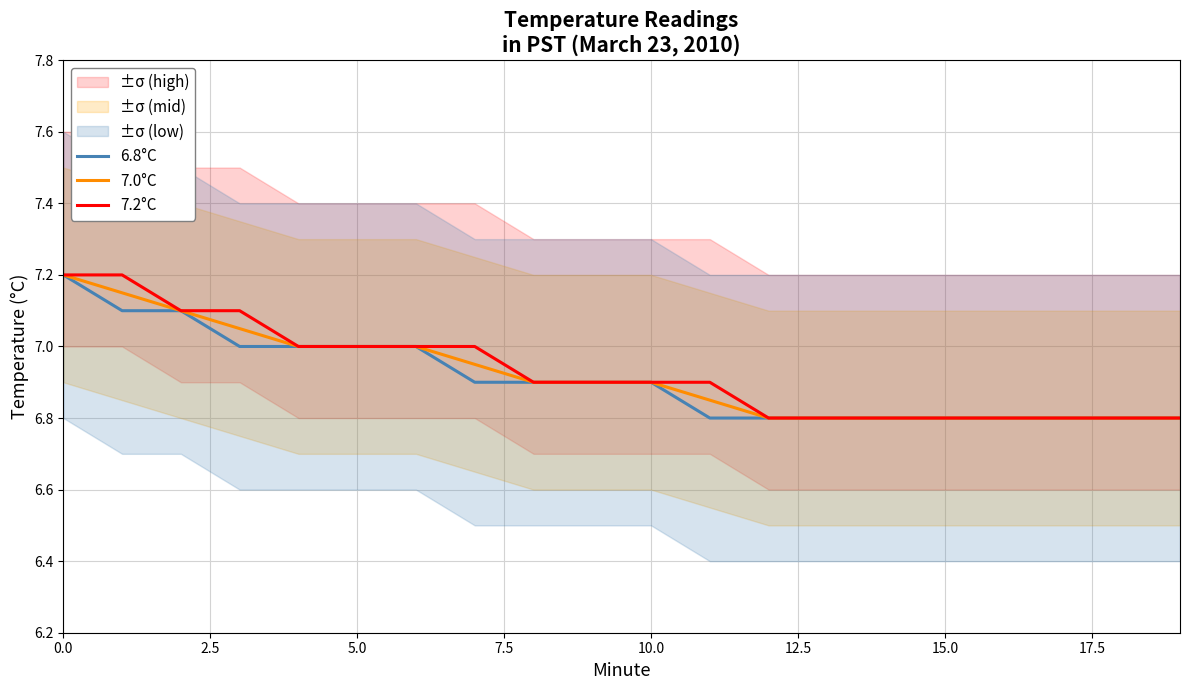

Read the 6.8°C value at 11.

6.8